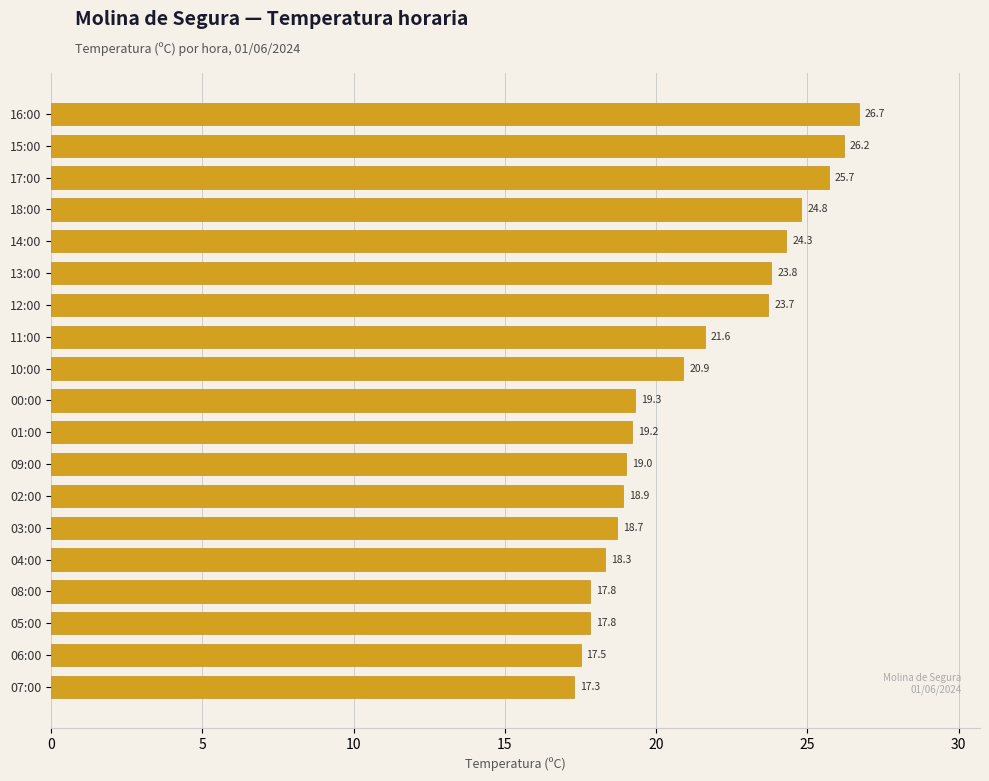

How many data points are less than 19?

7